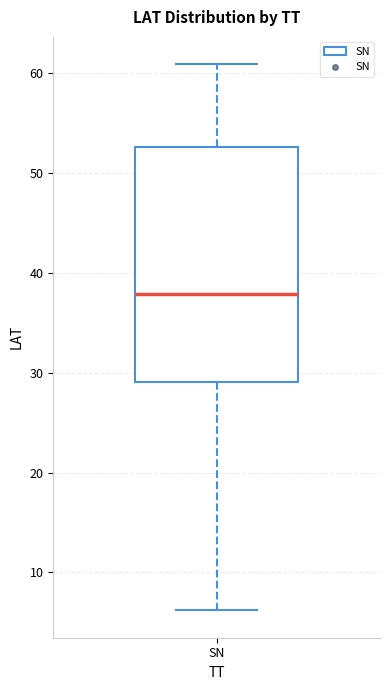

Where does the median line of the box for SN sit on the y-axis? The values are not printed on the chart, so give them approximately, as read against the axis.

38